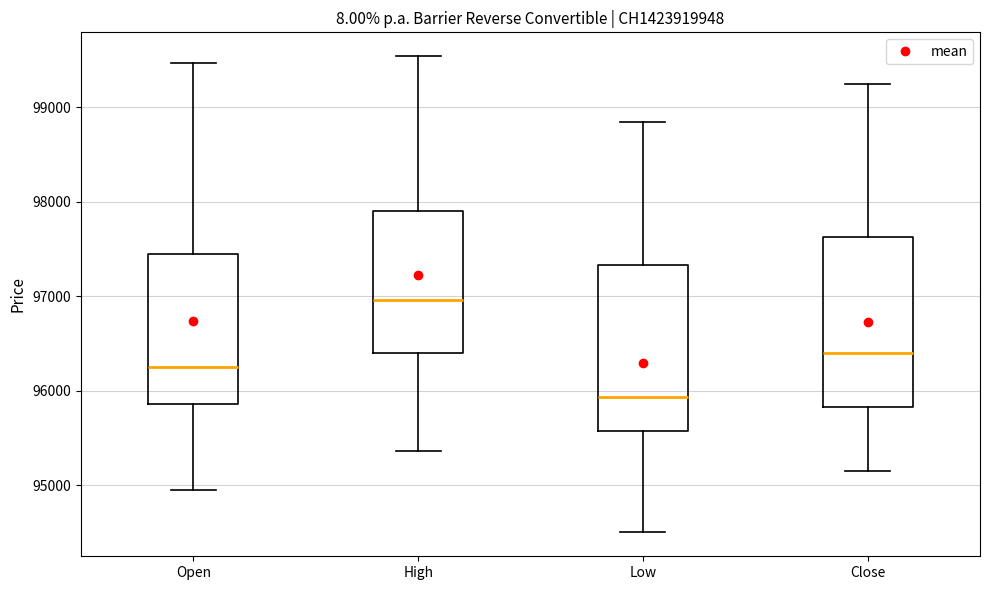

Which box's median line is the highest?

High